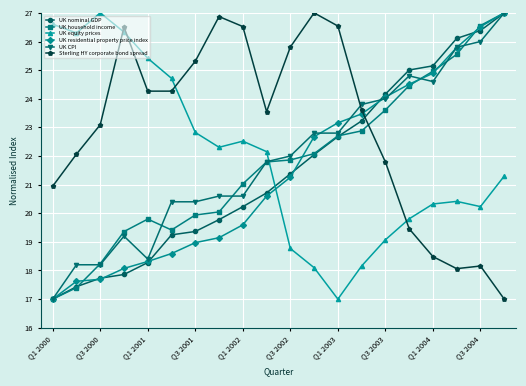

At how many categories does at least one series exceed 26?

11